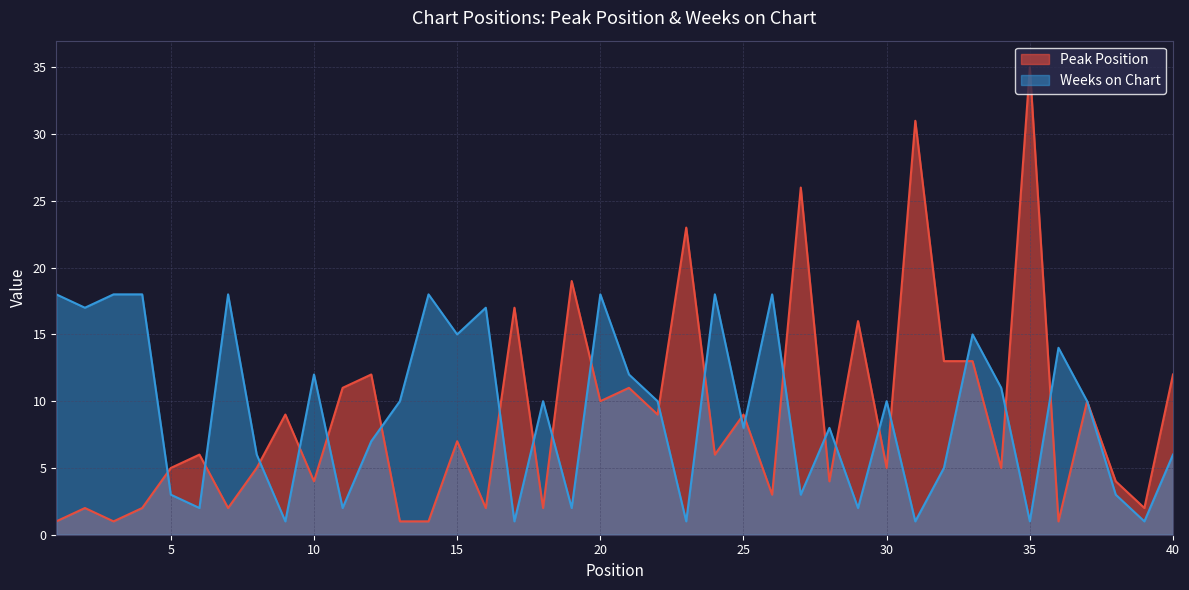

What is the difference between the Weeks on Chart values at 22 and 4?

8